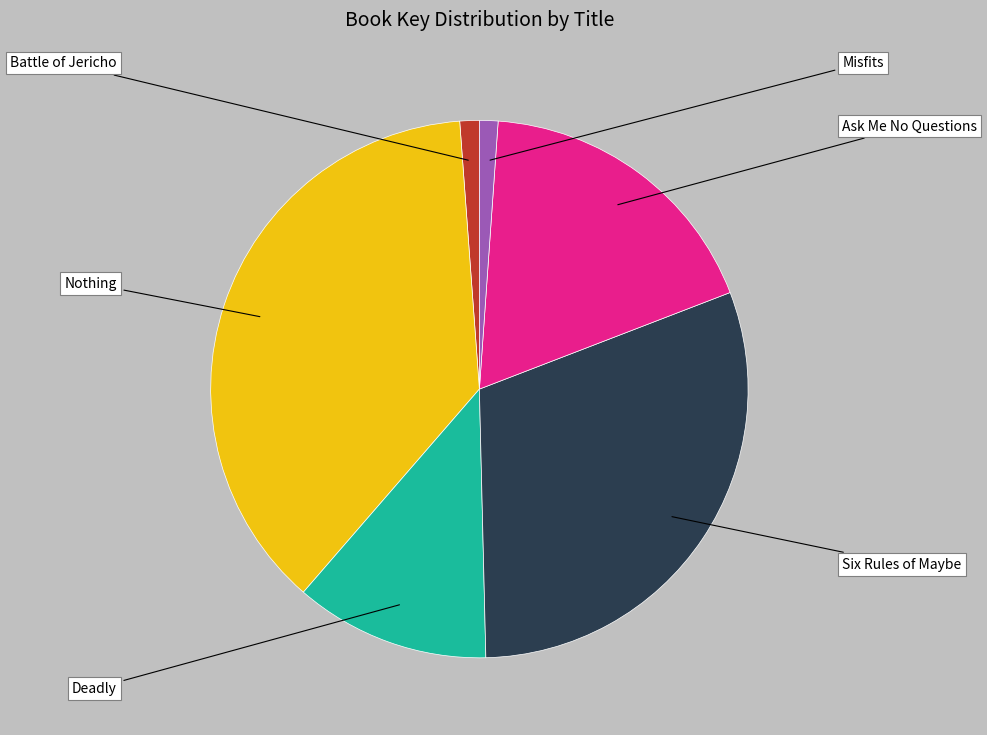

What percentage is the Six Rules of Maybe slice, to the nearest percent?

30%